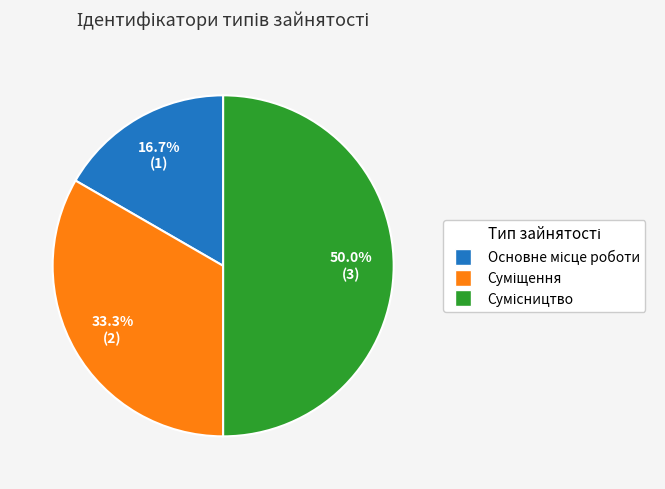

To the nearest percent, what is the difference between the largest and smallest slice percentages?

33%